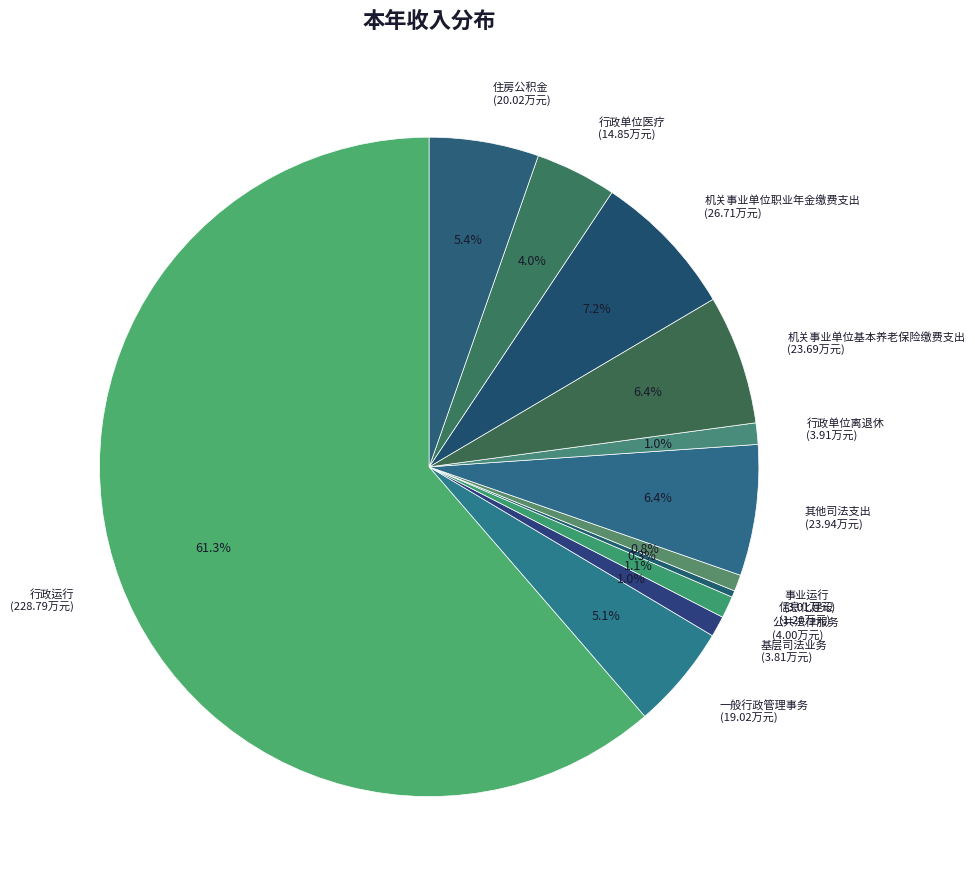

How many segments does this pie chart have?

12